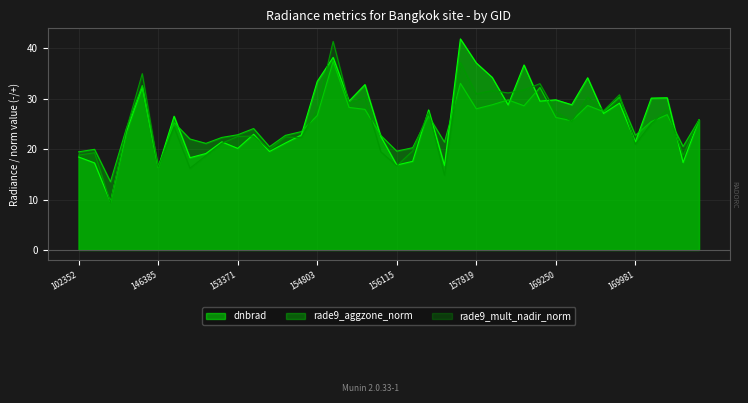

The value of rade9_mult_nadir_norm at 153652 is 7.3. True or false?

False